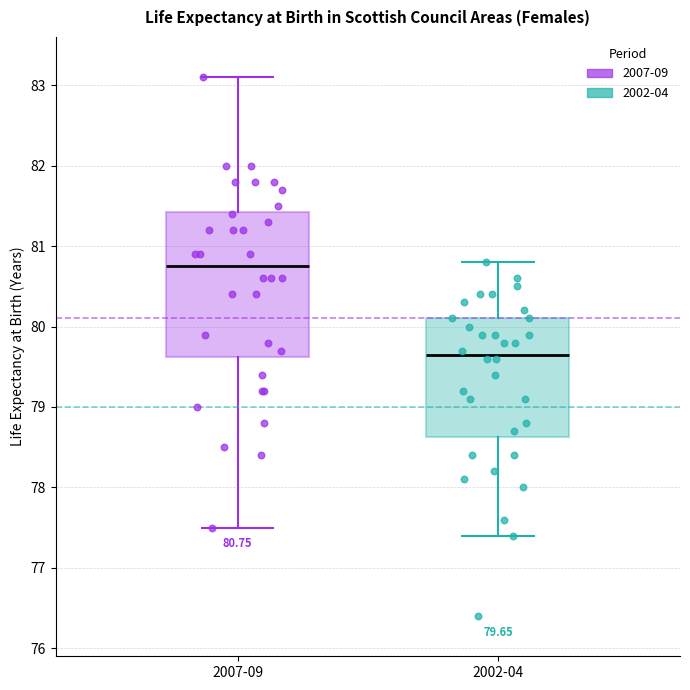

Comparing the boxes themselves (not the whiskers), which one is the tallest?

2007-09